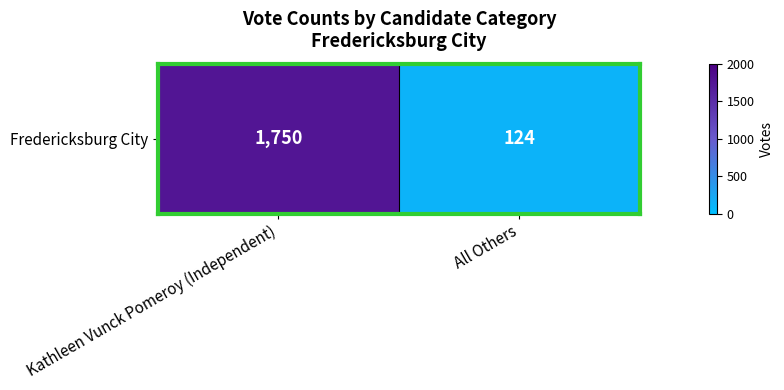

Between All Others and Kathleen Vunck Pomeroy (Independent), which is larger?

Kathleen Vunck Pomeroy (Independent)